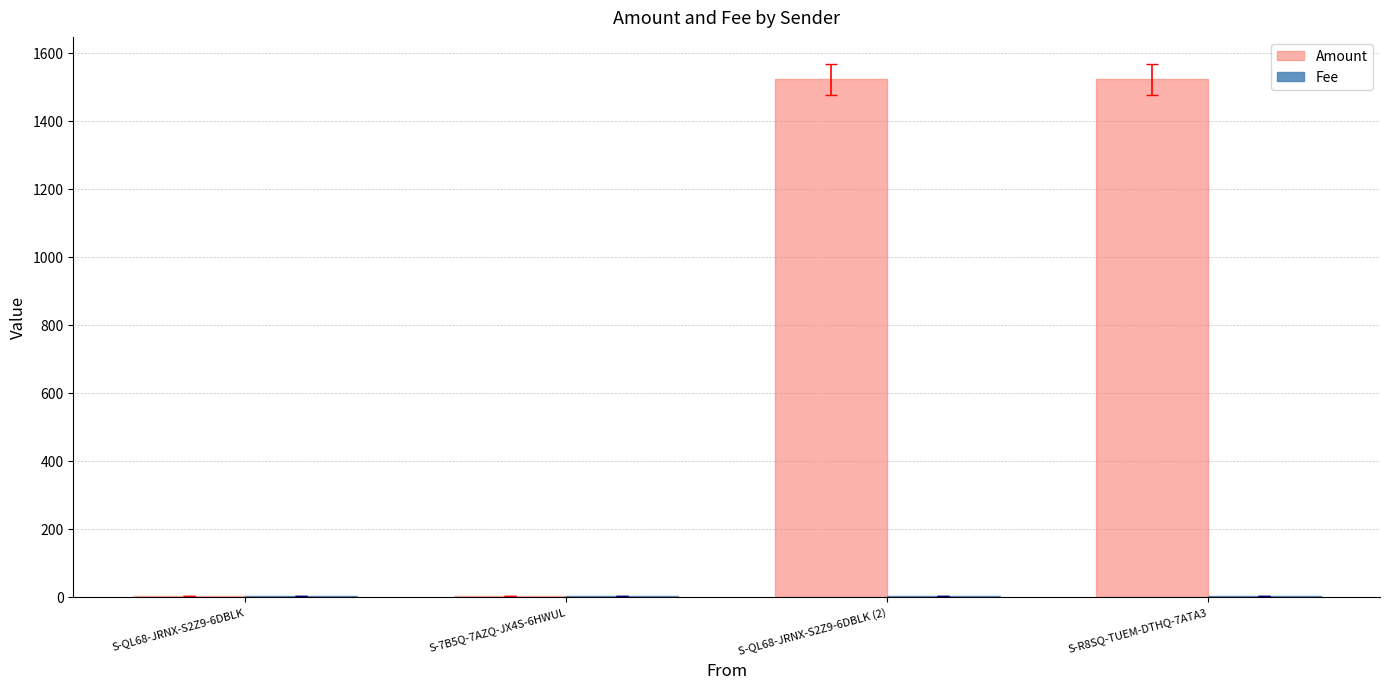

What is the sum of all Amount values?

3047.8